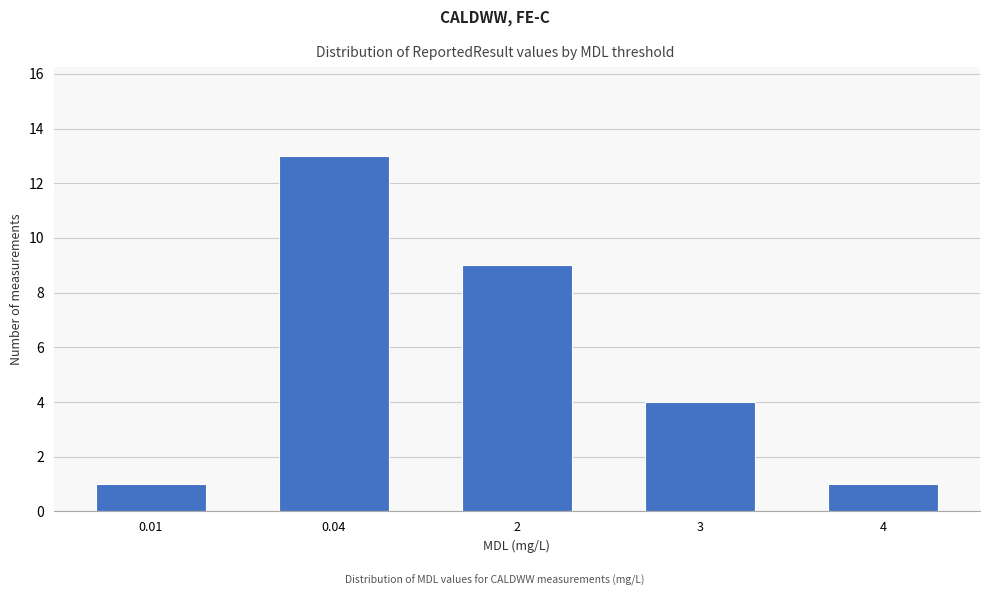

Reading left to right, extract all data points from this chart.

1	13	9	4	1